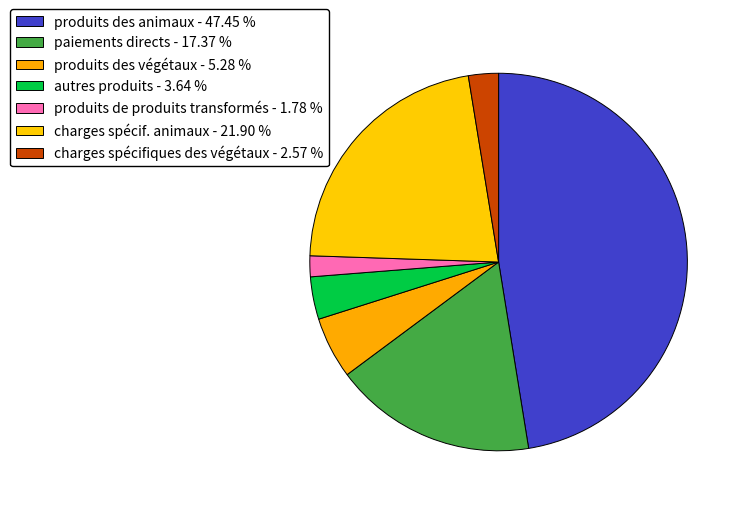

Is it true that produits des animaux is 36% of the pie?

False